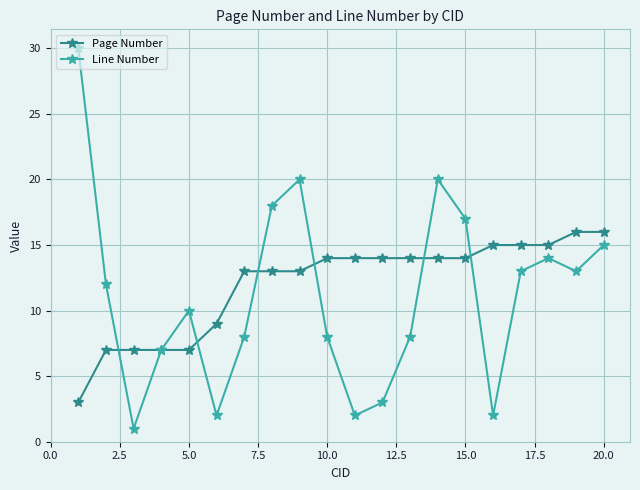

Rank the series by their maximum value, from highest to lowest.

Line Number, Page Number